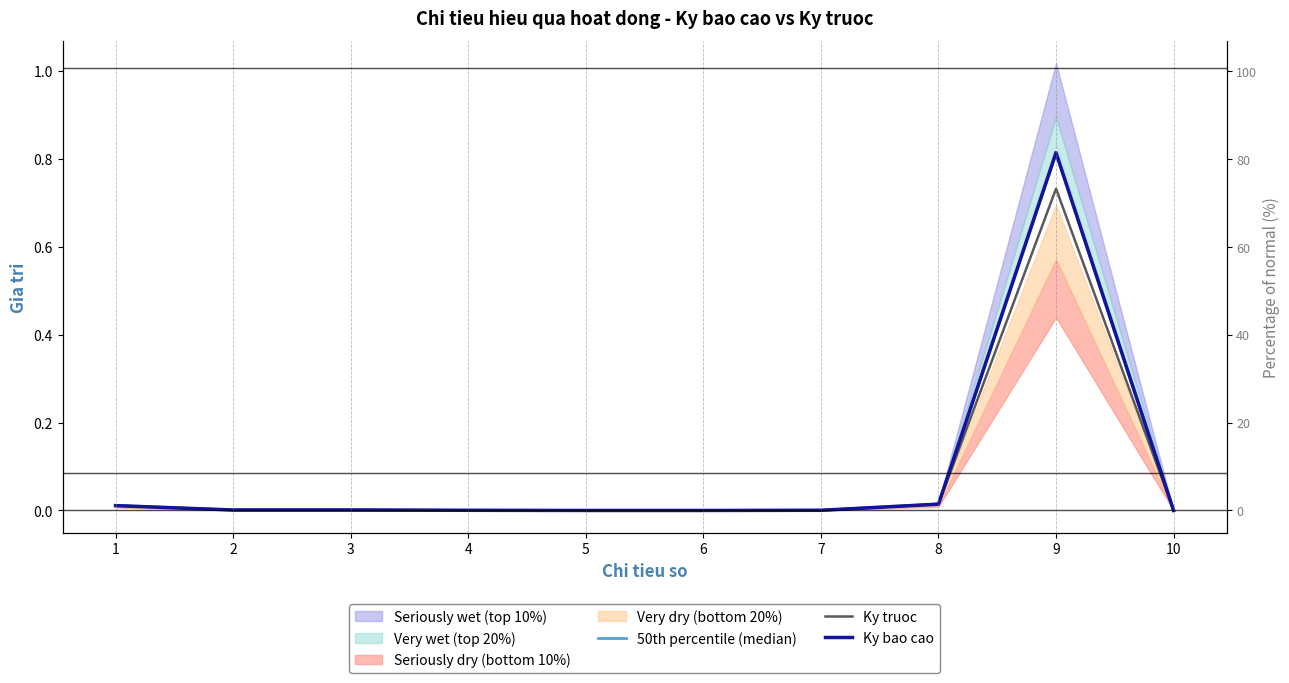

True or false: Ky truoc and 50th percentile (median) cross at least once.

False